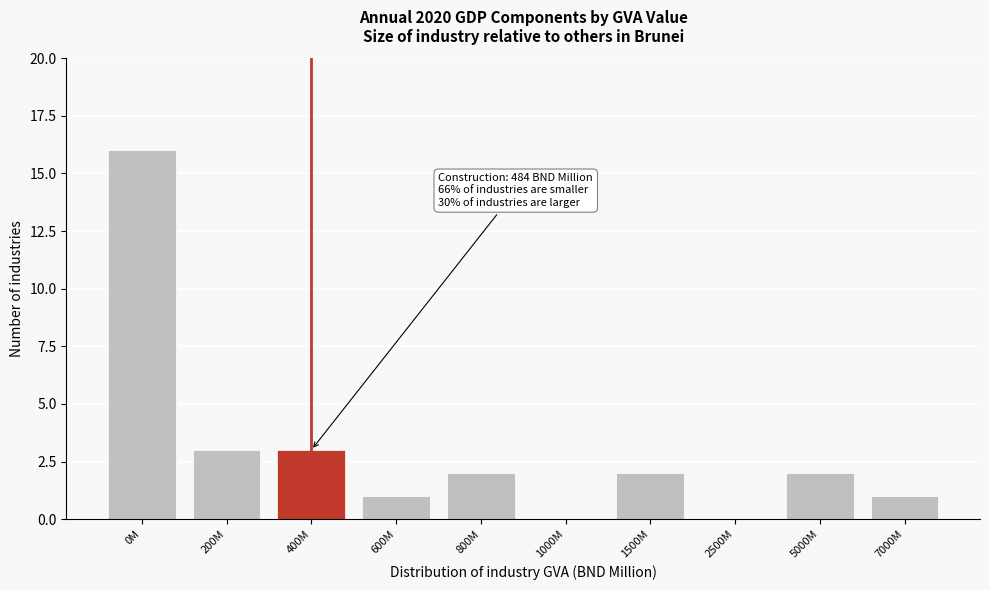

Reading right to left, transcribe all the data shown in this chart.

7000M=1	5000M=2	2500M=0	1500M=2	1000M=0	800M=2	600M=1	400M=3	200M=3	0M=16